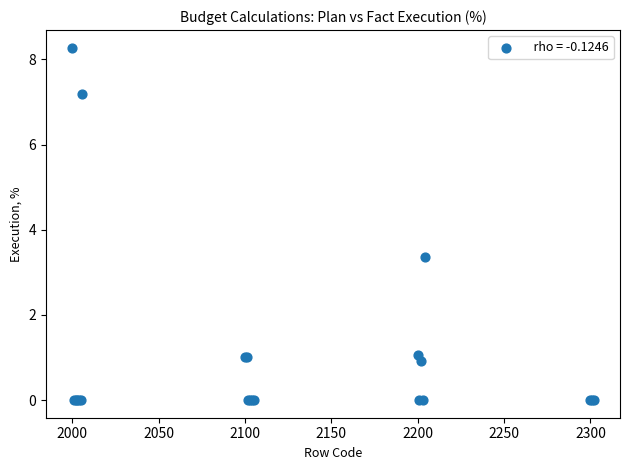

What Y value in the scatter plot is closest to 4?

3.4